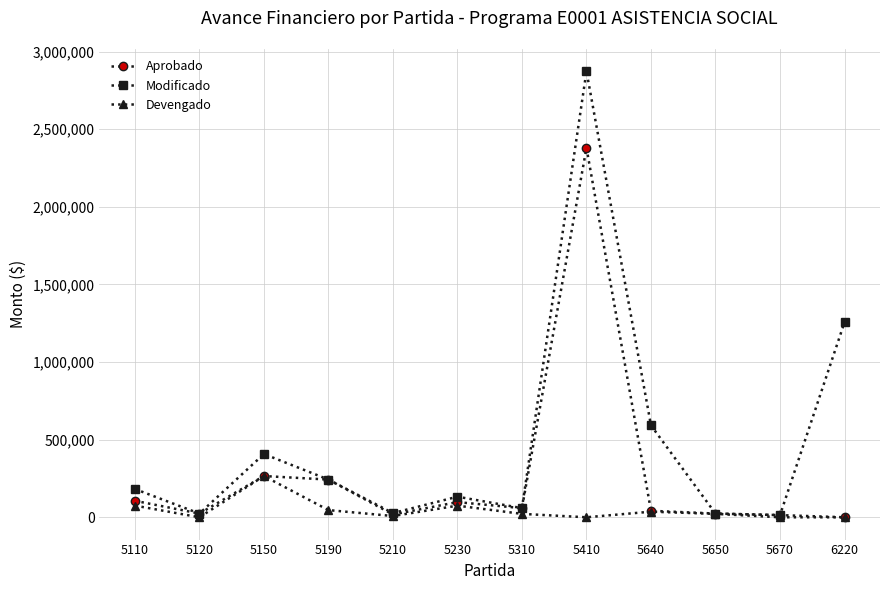

How many interior local valleys does the Modificado series have?

4